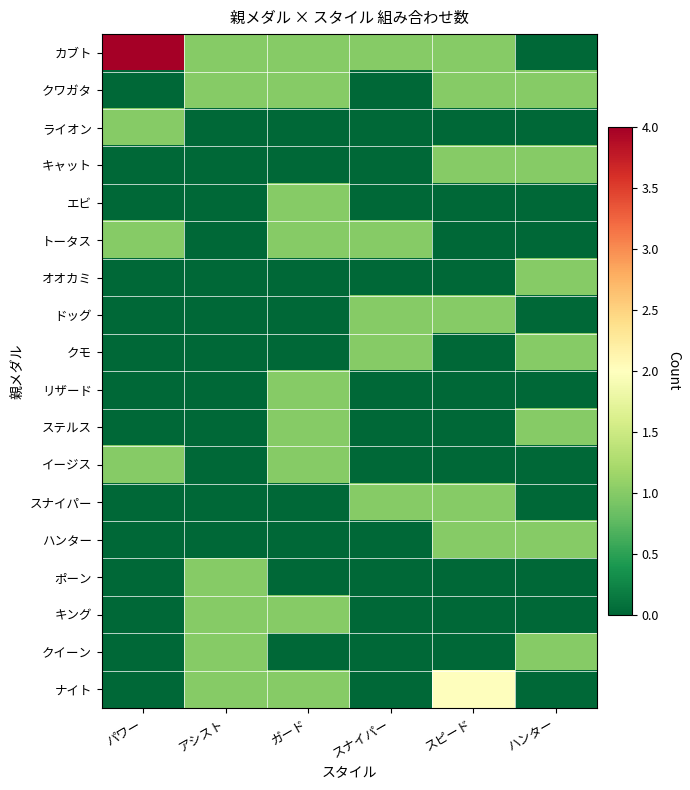

Rank the series at ハンター from highest to lowest value.

クワガタ, キャット, オオカミ, クモ, ステルス, ハンター, クイーン, カブト, ライオン, エビ, トータス, ドッグ, リザード, イージス, スナイパー, ポーン, キング, ナイト